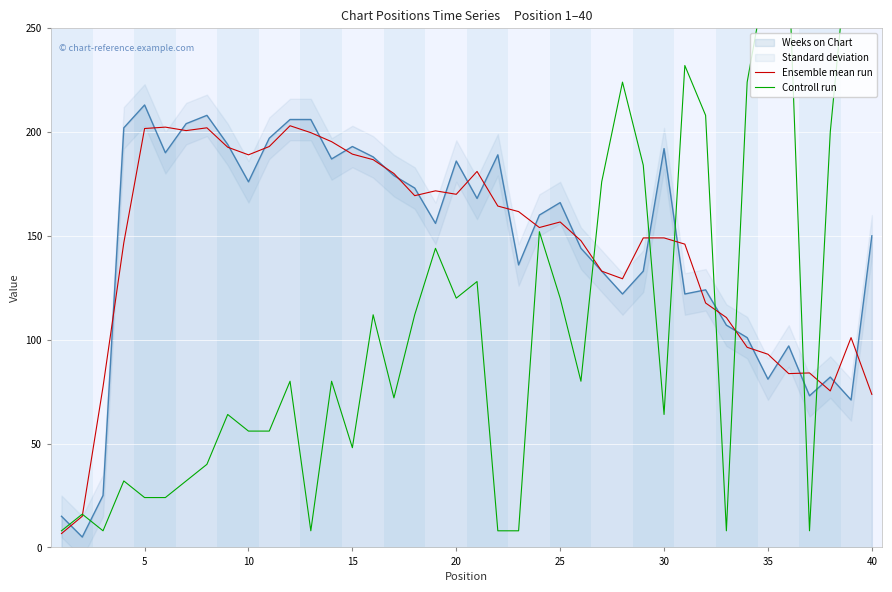

The value of Weeks on Chart at 35 is 81.0. True or false?

True